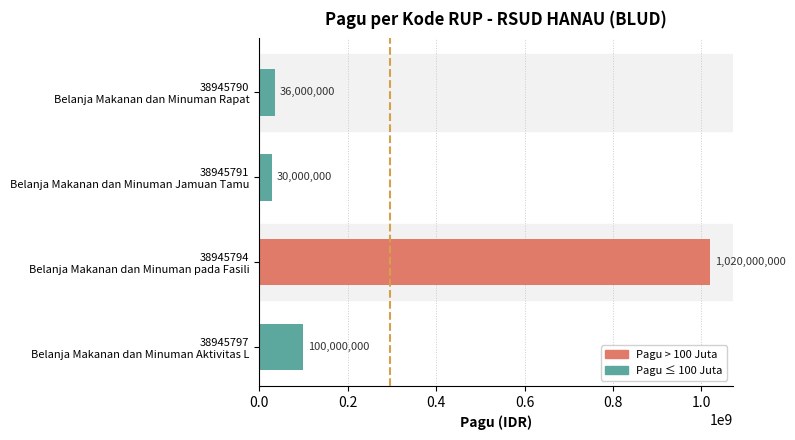

What is the value of the 3rd bar from the top?

1020000000